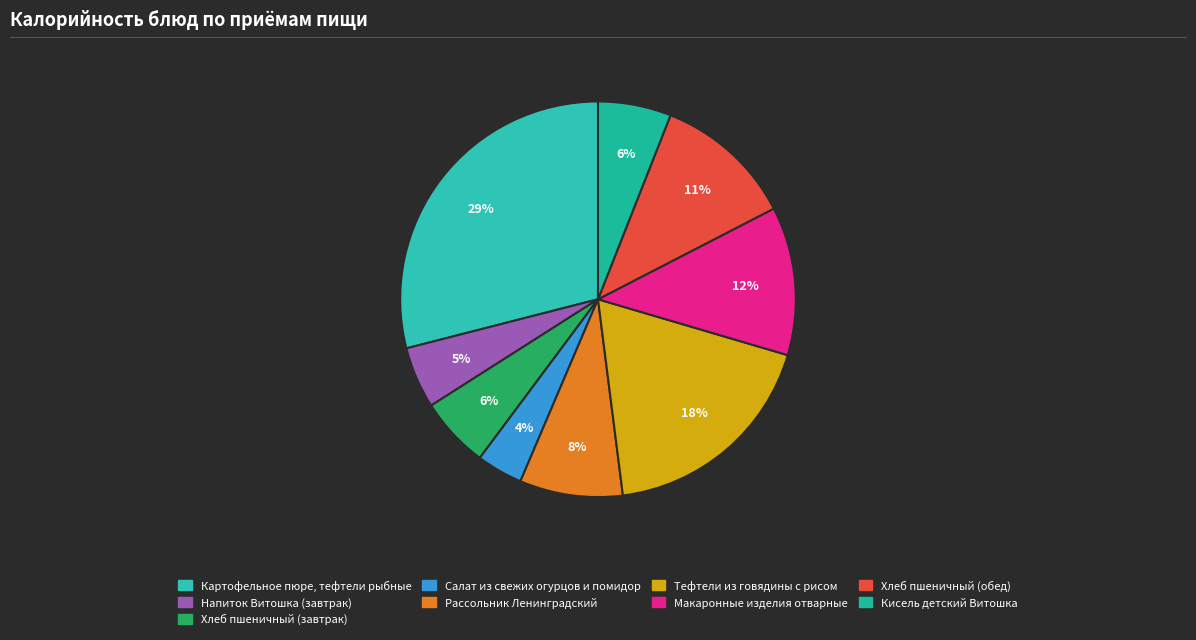

True or false: Картофельное пюре, тефтели рыбные accounts for 29% of the total.

True